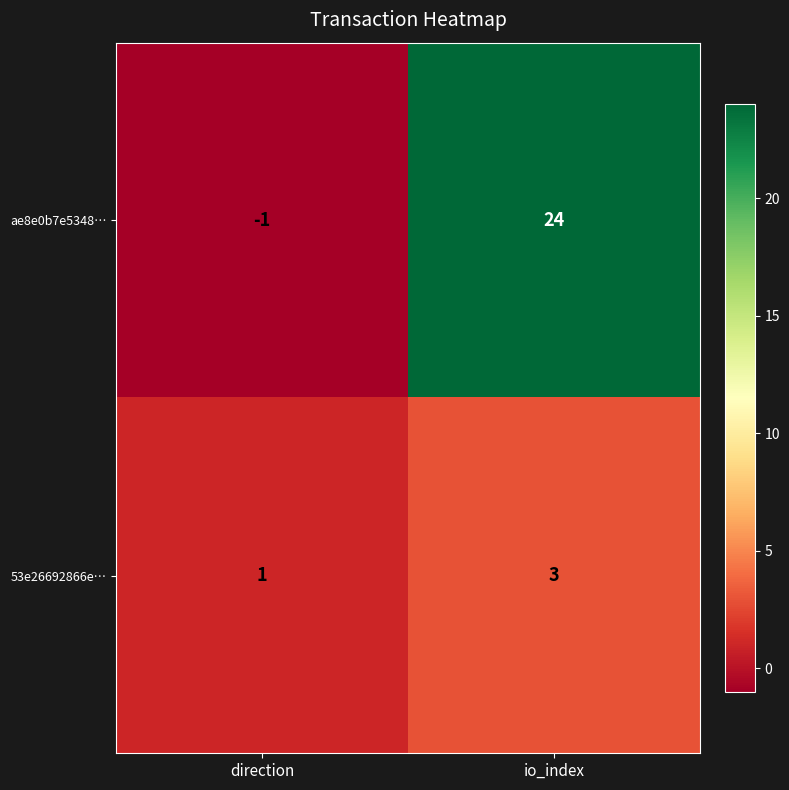

How many values in the ae8e0b7e5348… series are below 24?

1